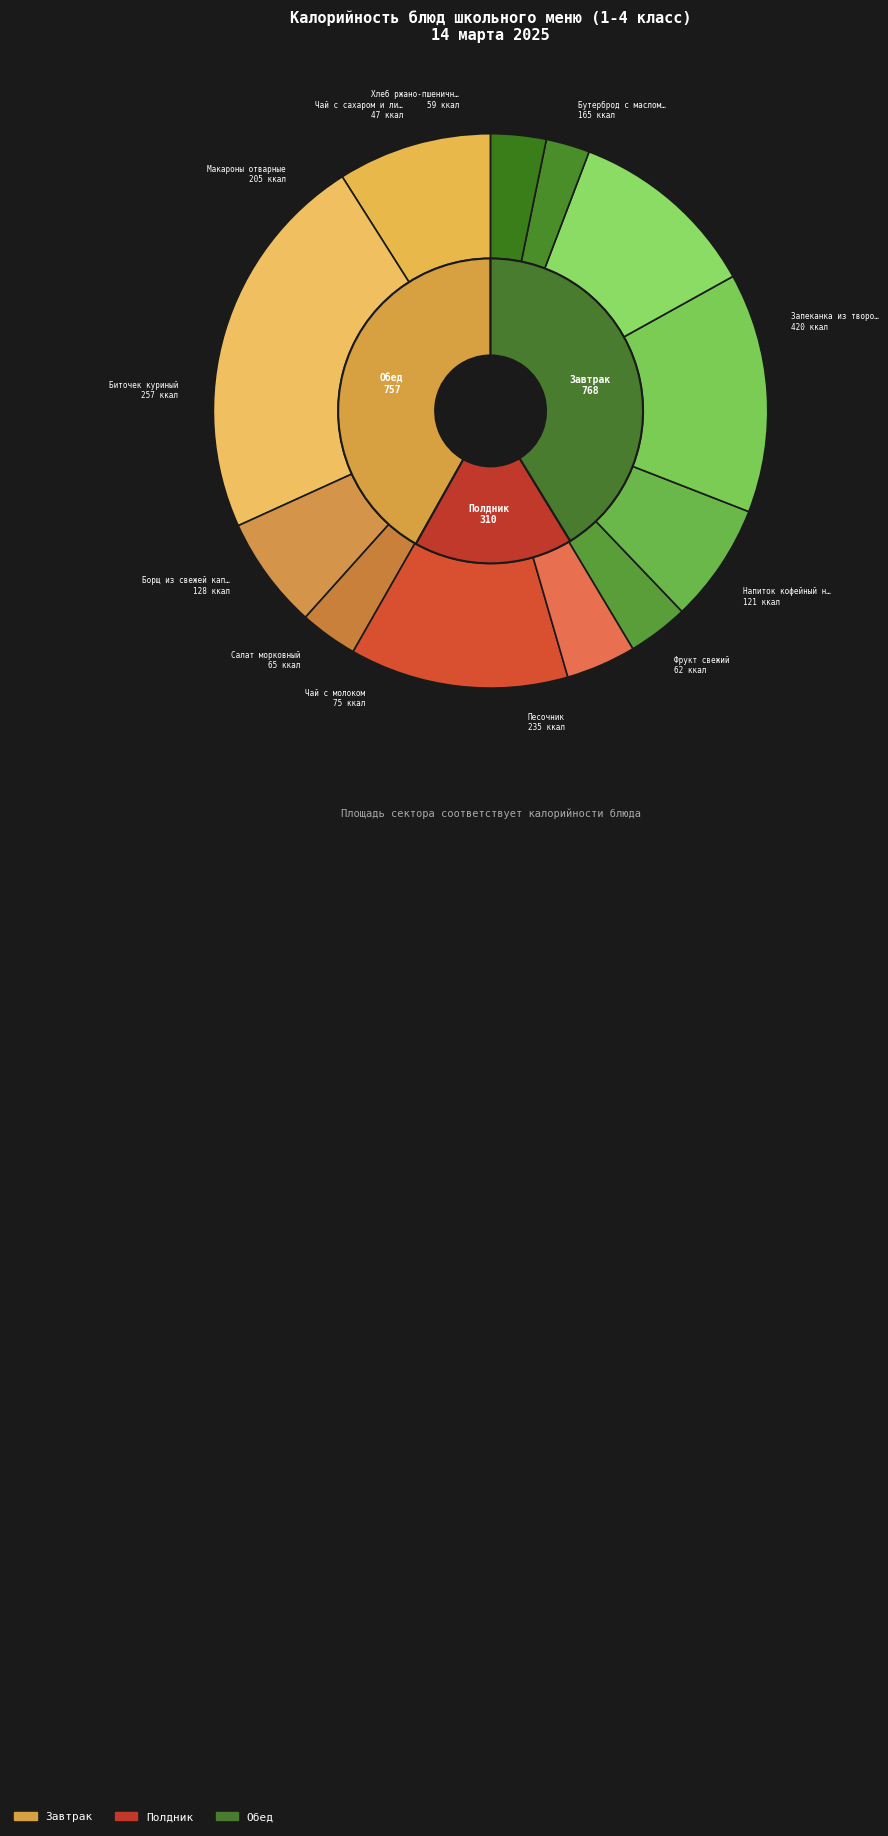

Is there a majority slice in this chart?

No